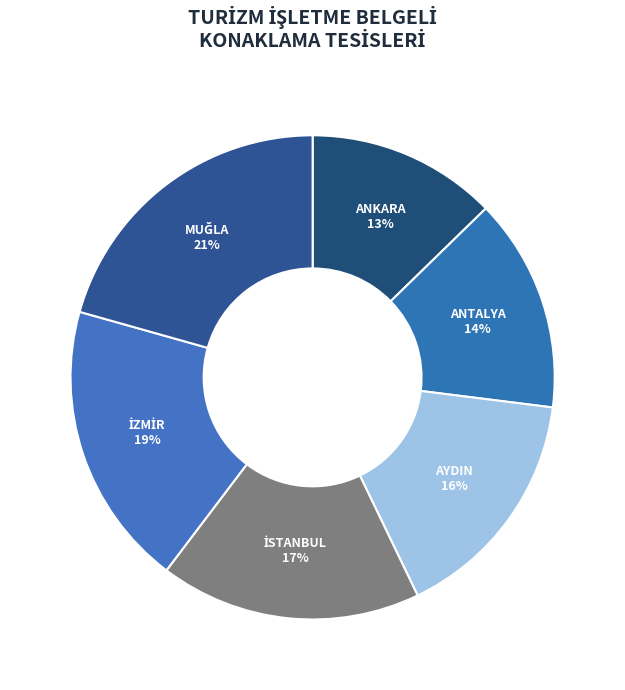

Which category has the smallest portion of the pie?

ANKARA